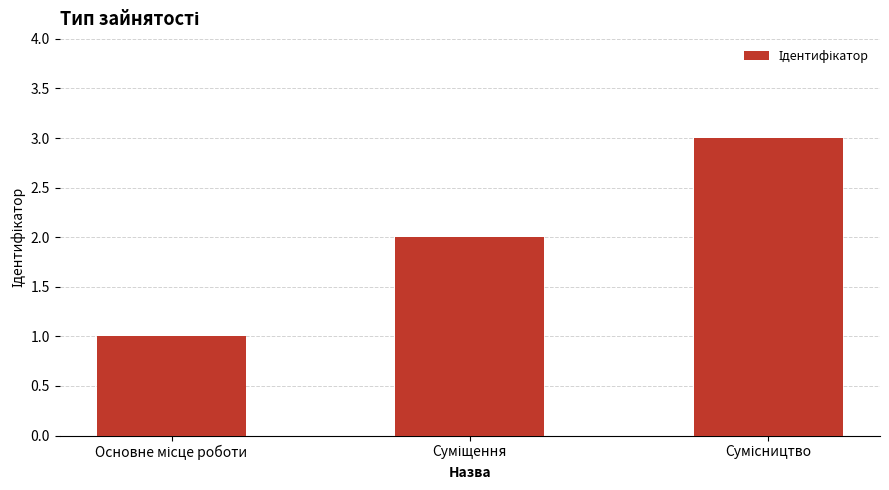

What is the greatest value displayed?

3